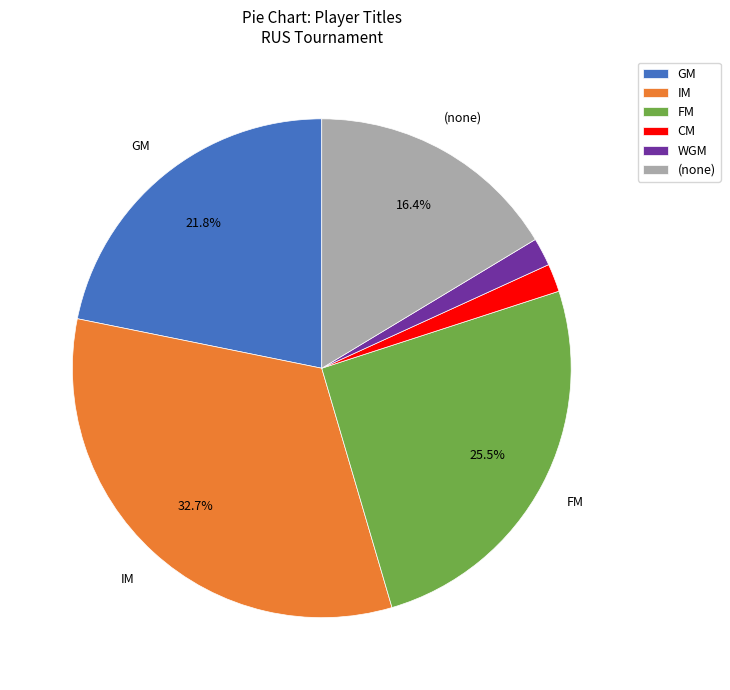

How many slices are in this pie chart?

6